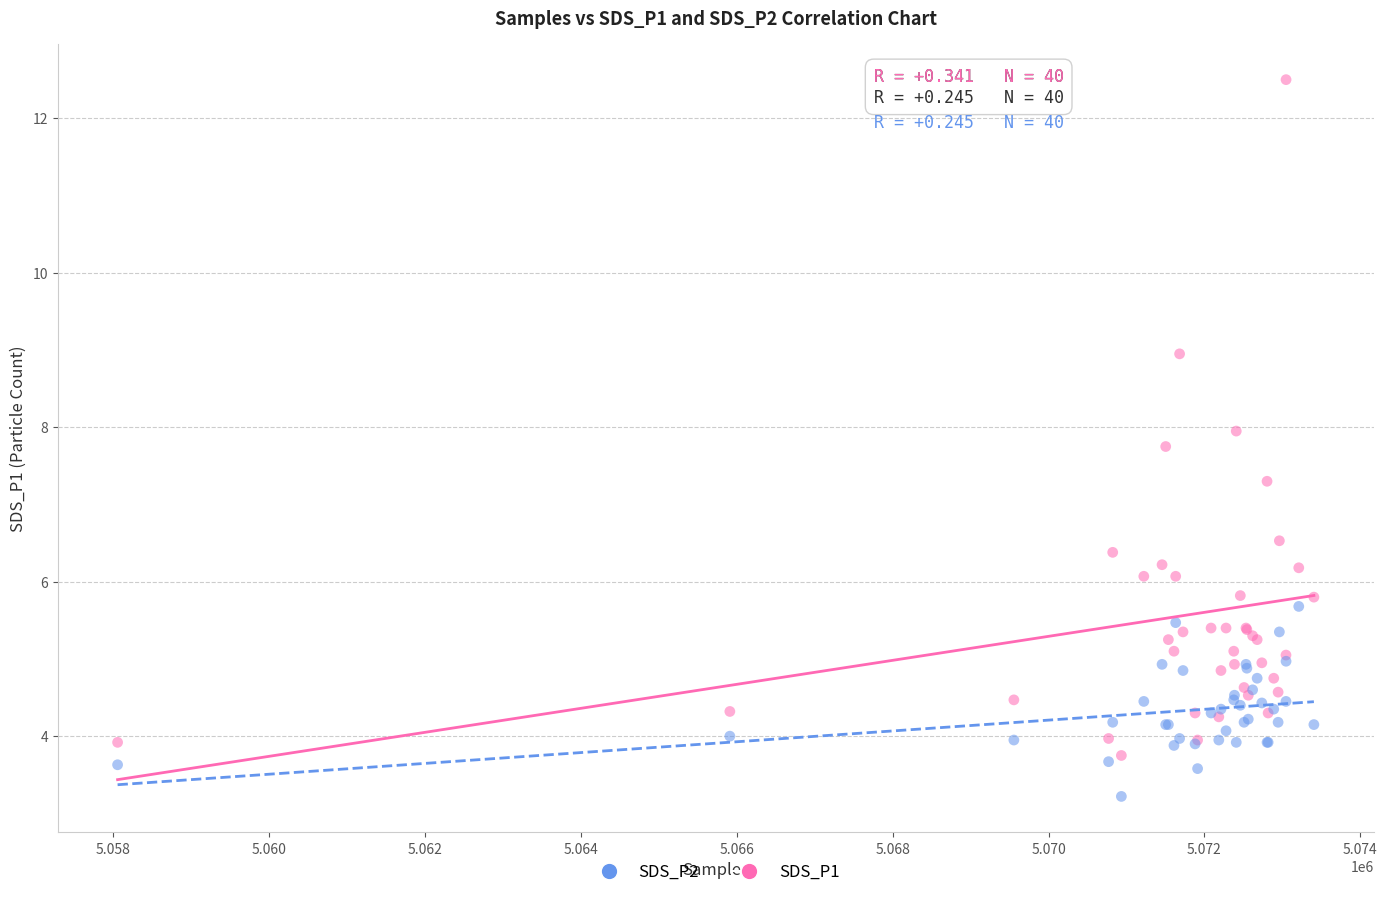

What are all the series names shown in the legend?

SDS_P2, SDS_P1